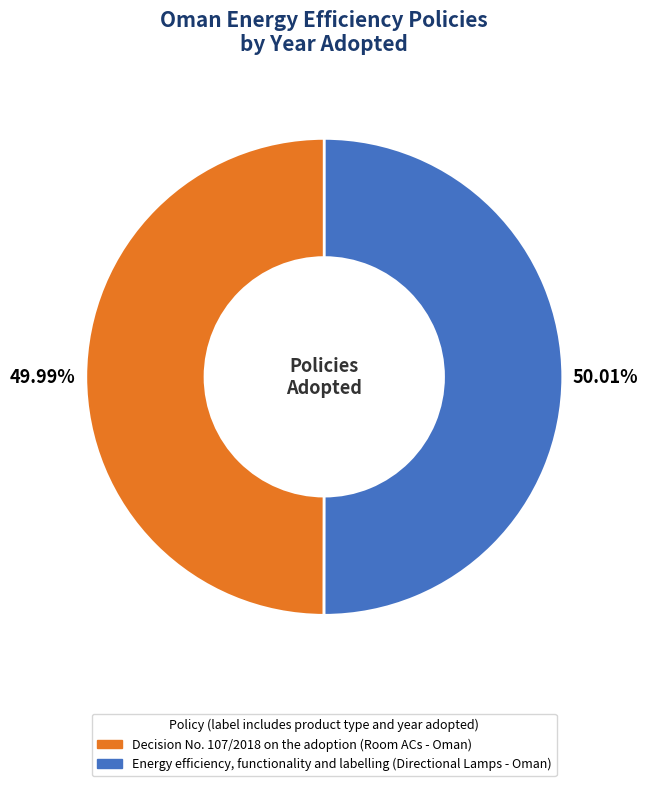

How many segments does this pie chart have?

2